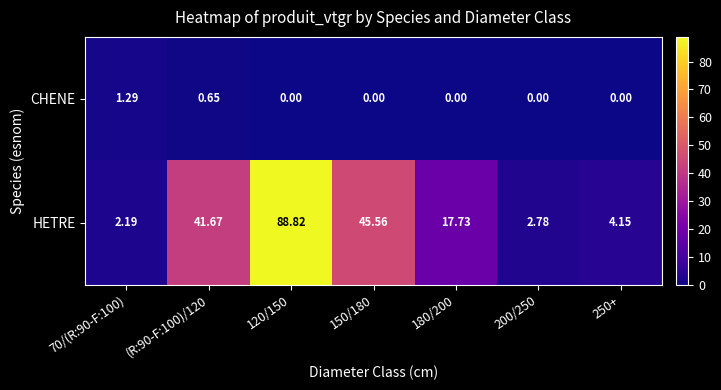

Rank the series by their maximum value, from highest to lowest.

HETRE, CHENE